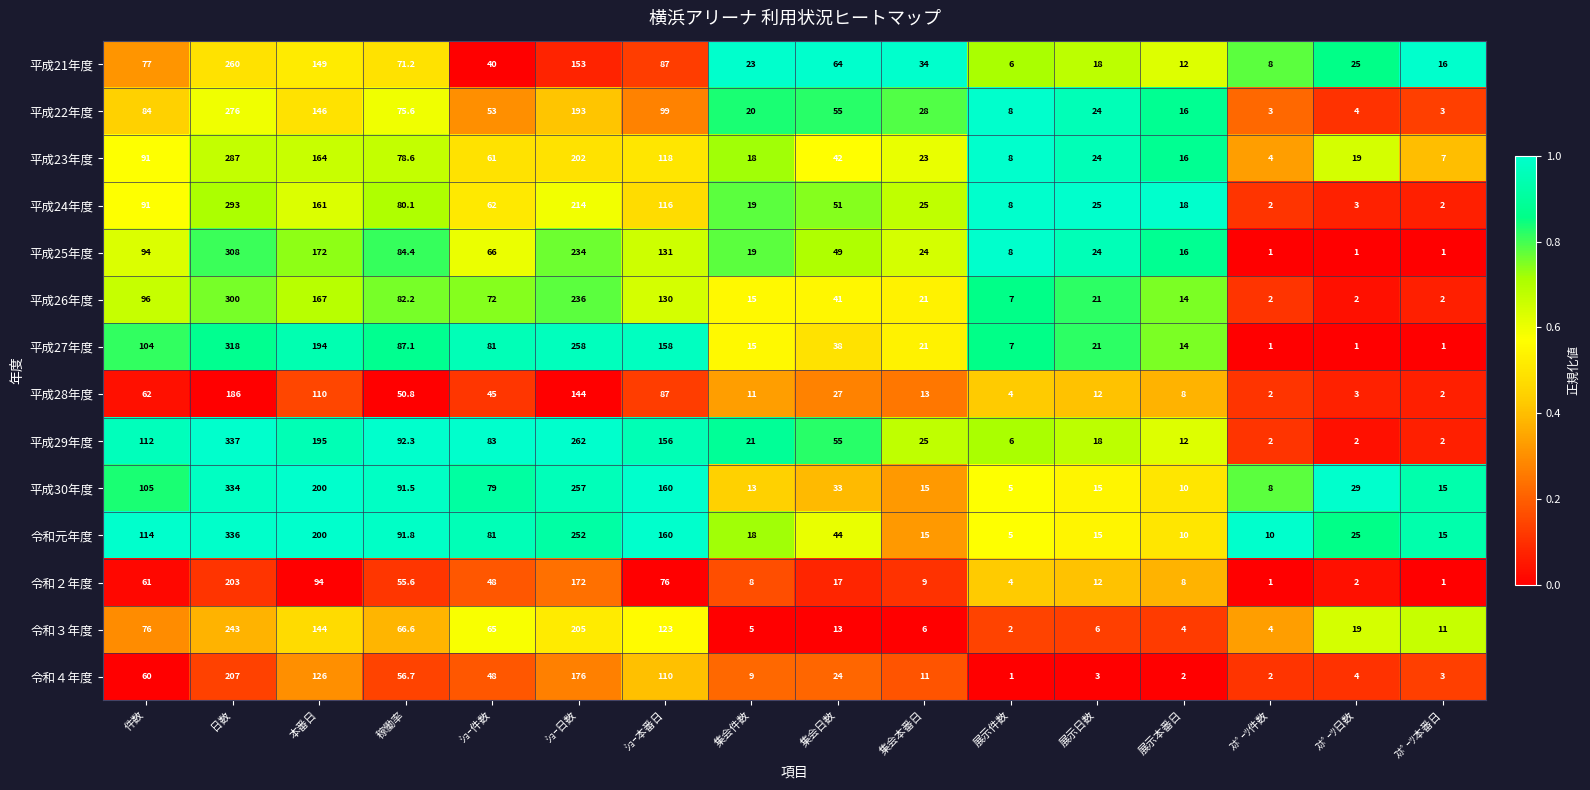

Which series has the widest spread of values?

平成29年度